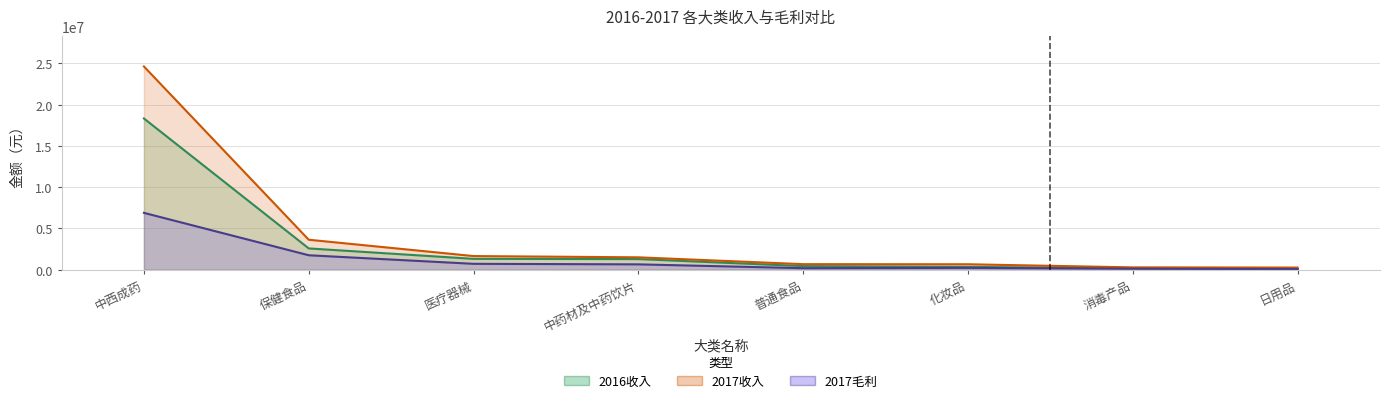

Rank the series at 保健食品 from highest to lowest value.

2017收入, 2016收入, 2017毛利